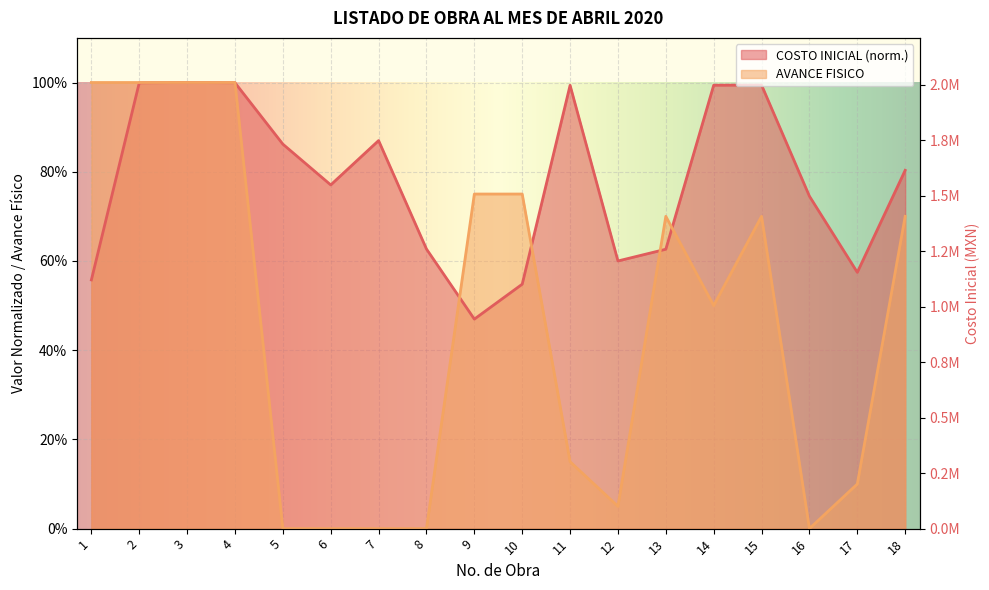

How many times do COSTO INICIAL and AVANCE FISICO cross each other?

5